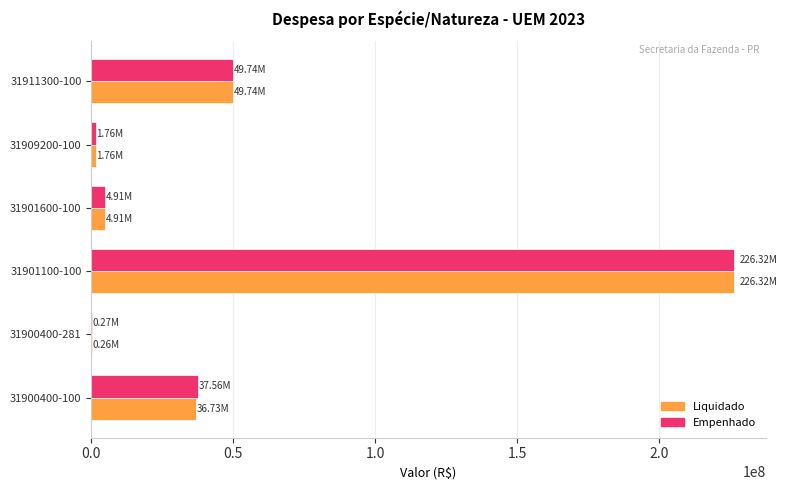

Is the value of Liquidado at 31901100-100 greater than the value of Empenhado at 31911300-100?

Yes